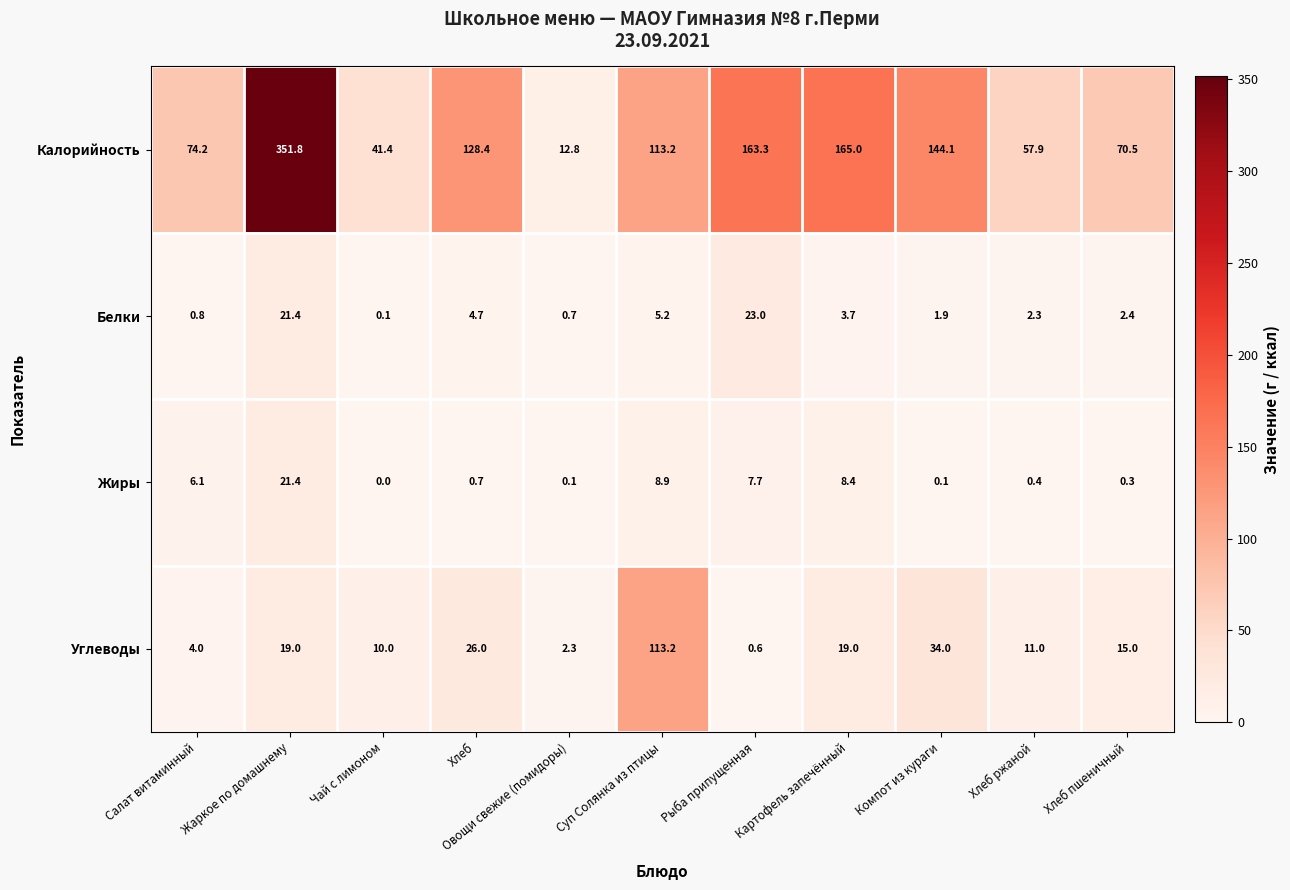

At which category is the sum across all series the highest?

Жаркое по домашнему